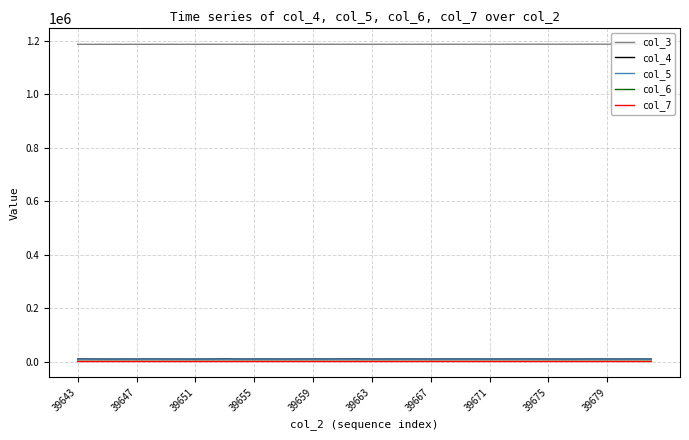

What is the highest value of the col_4 series?

9992